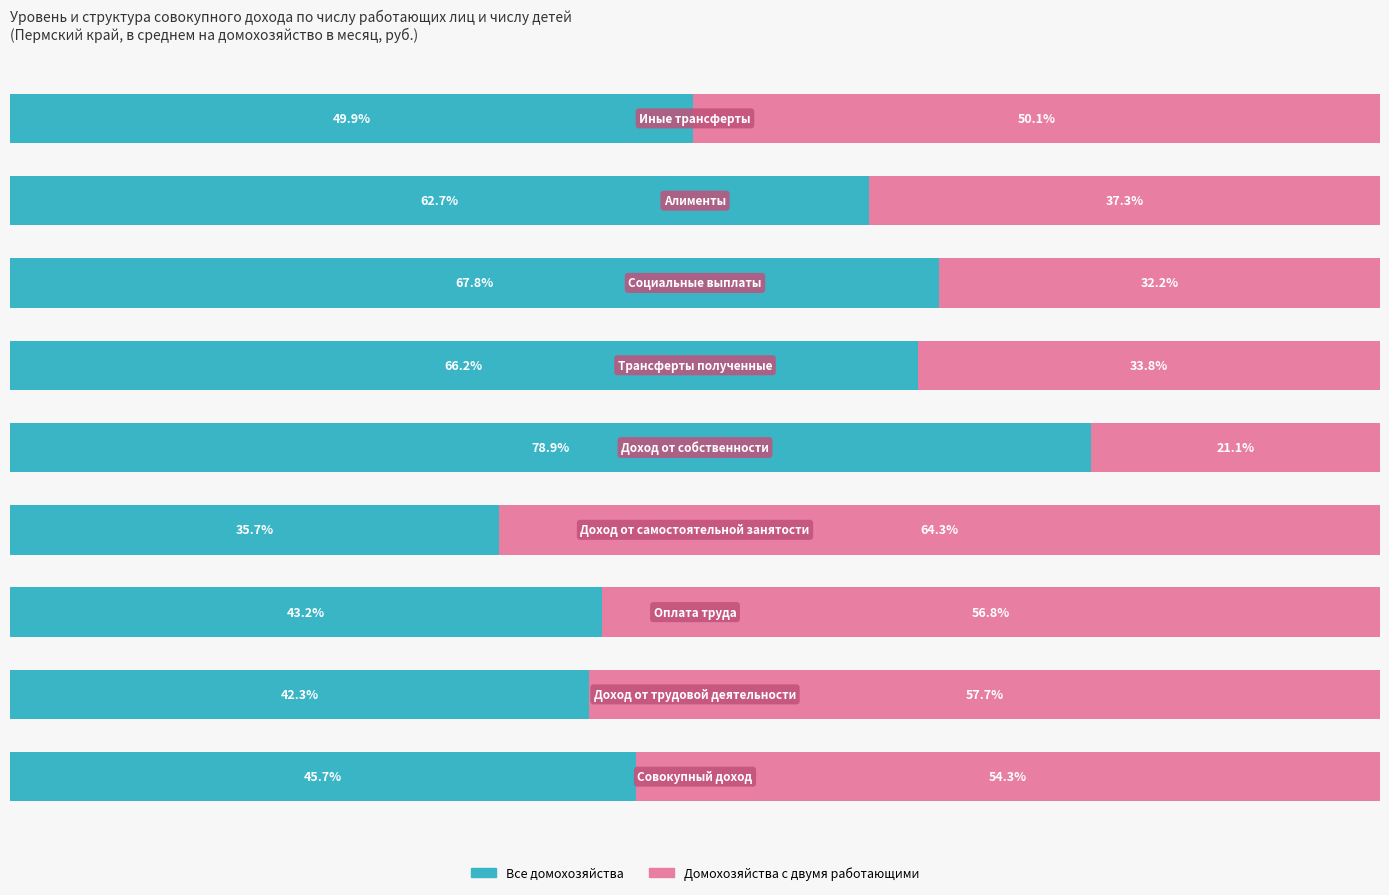

What are all the series names shown in the legend?

Все домохозяйства, Домохозяйства с двумя работающими